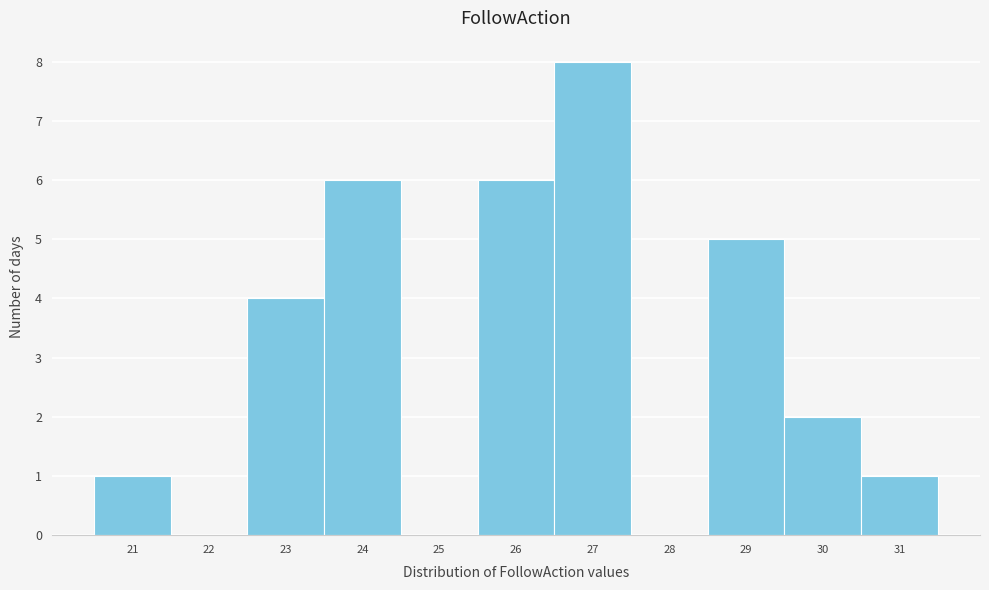

Reading left to right, transcribe this chart: for each bar, give the range it covers on the x-axis and its height. The values are not printed on the chart, so give them approximately, as read against the axis.

20.5 to 21.5: 1
21.5 to 22.5: 0
22.5 to 23.5: 4
23.5 to 24.5: 6
24.5 to 25.5: 0
25.5 to 26.5: 6
26.5 to 27.5: 8
27.5 to 28.5: 0
28.5 to 29.5: 5
29.5 to 30.5: 2
30.5 to 31.5: 1